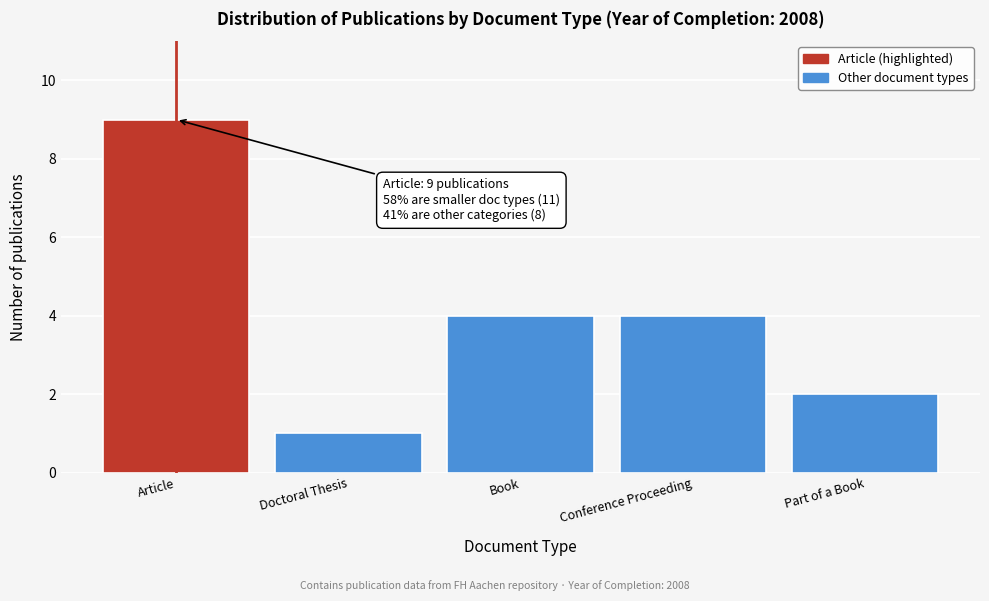

Reading left to right, extract all data points from this chart.

9	1	4	4	2